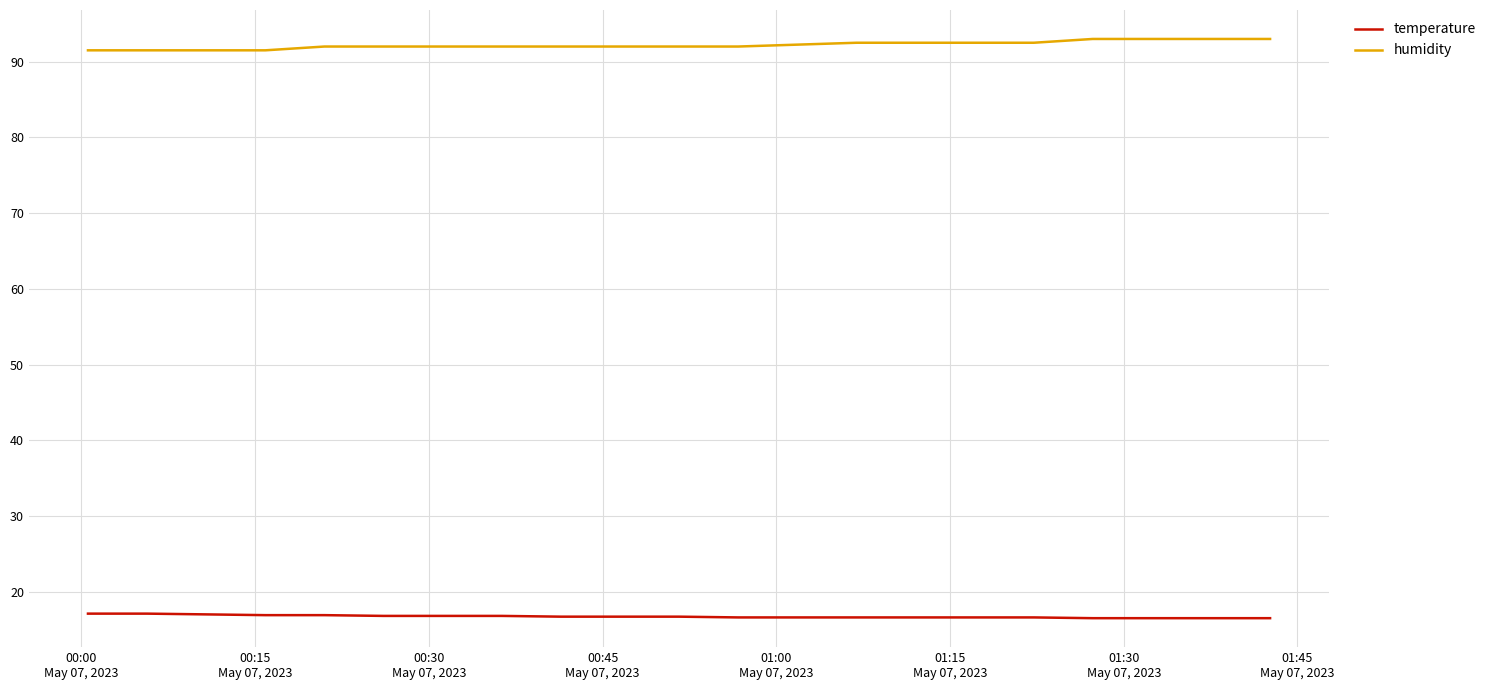

What is the minimum value shown in the chart?

16.5